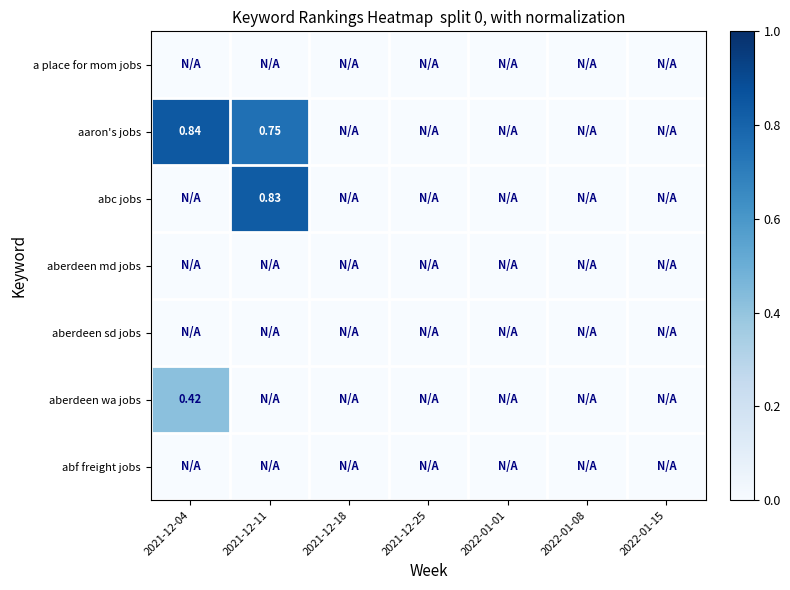

The a place for mom jobs series shows 0.0 at 2021-12-11. True or false?

True